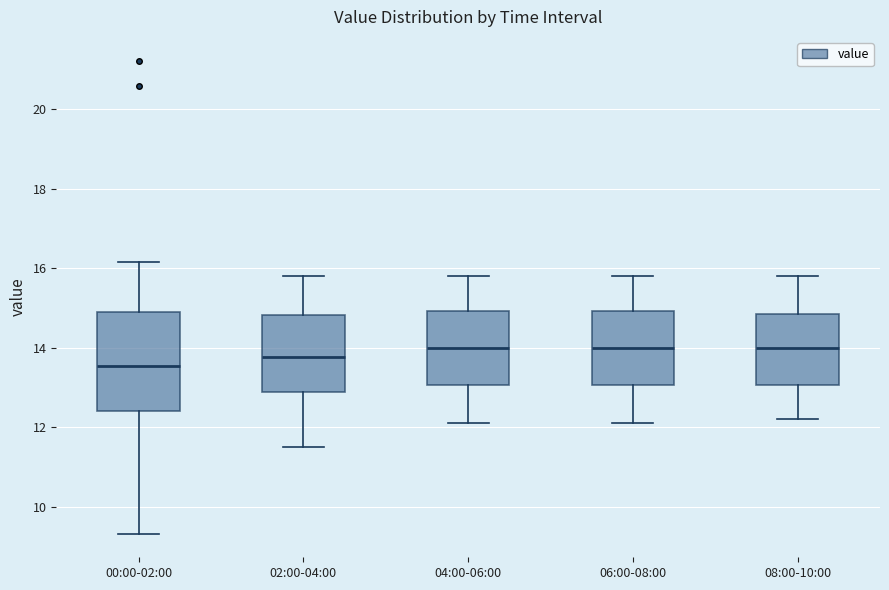

Where is the lower edge of the box for 08:00-10:00 on the y-axis? The values are not printed on the chart, so give them approximately, as read against the axis.

13.0